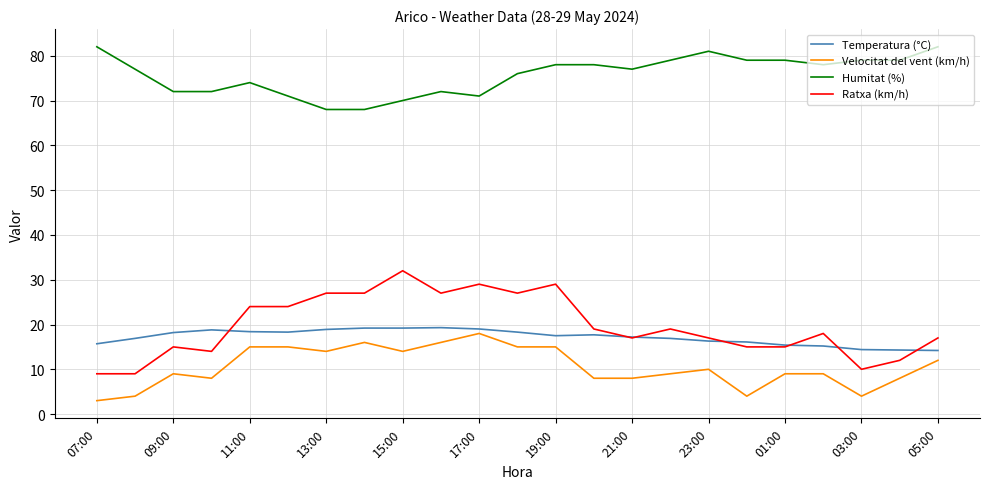

Does the chart have visible grid lines?

Yes